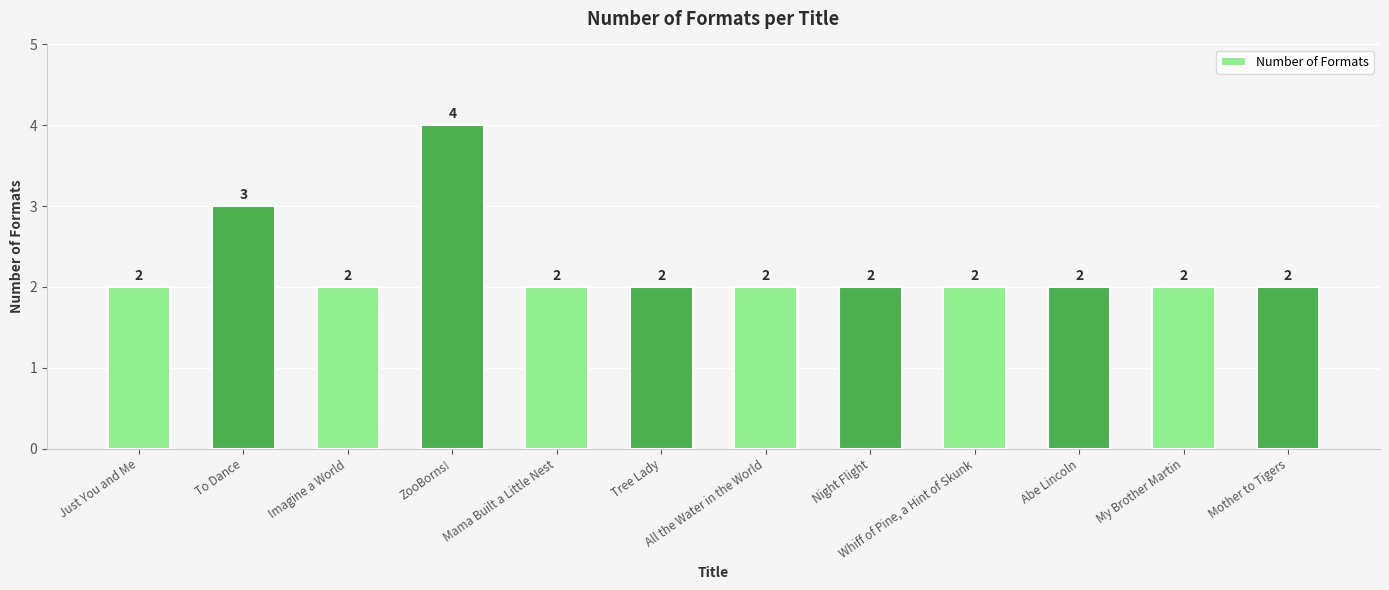

Which category has the highest value across all series?

ZooBorns!